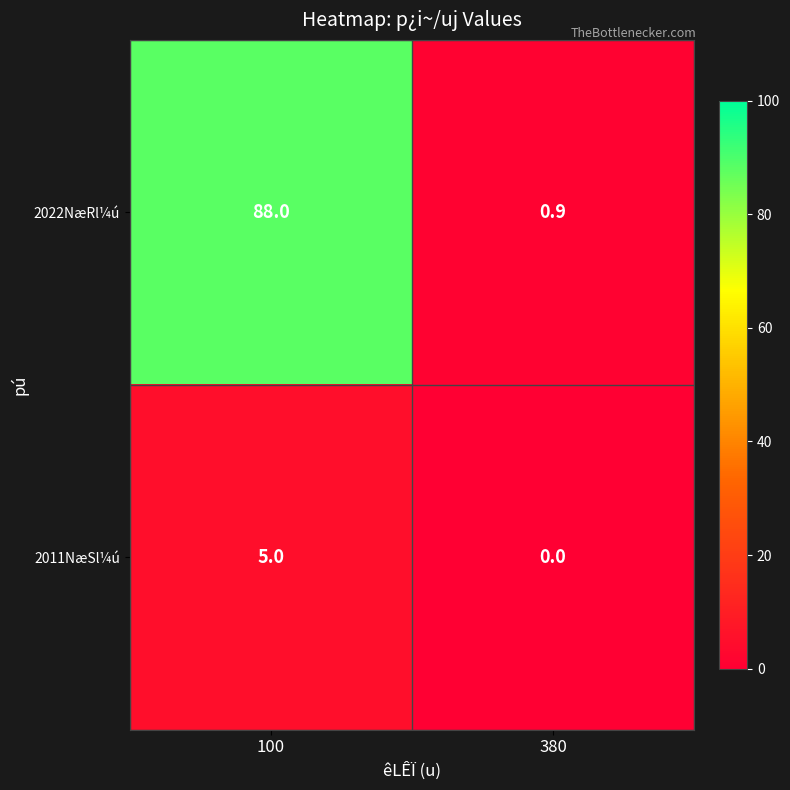

What is the approximate value of 2011NæSl¼ú at 100?

5.0